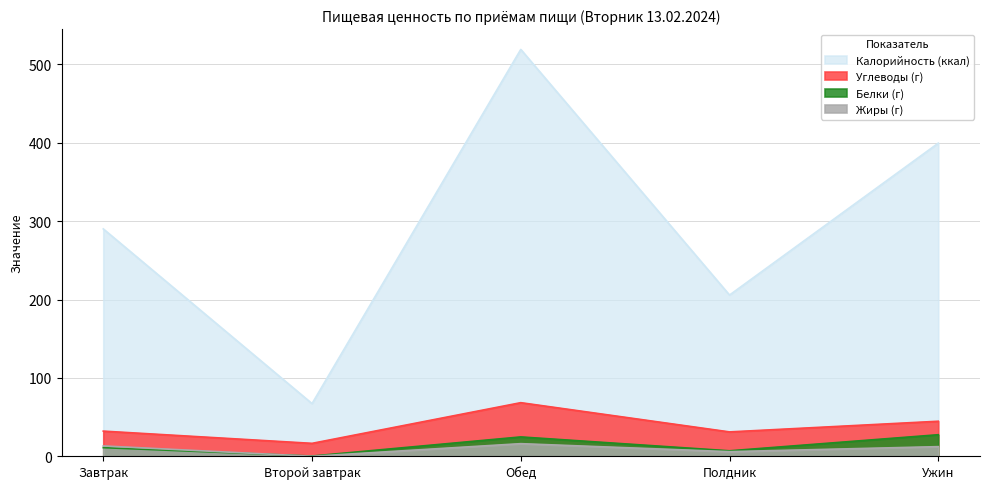

What are all the series names shown in the legend?

Калорийность (ккал), Углеводы (г), Белки (г), Жиры (г)